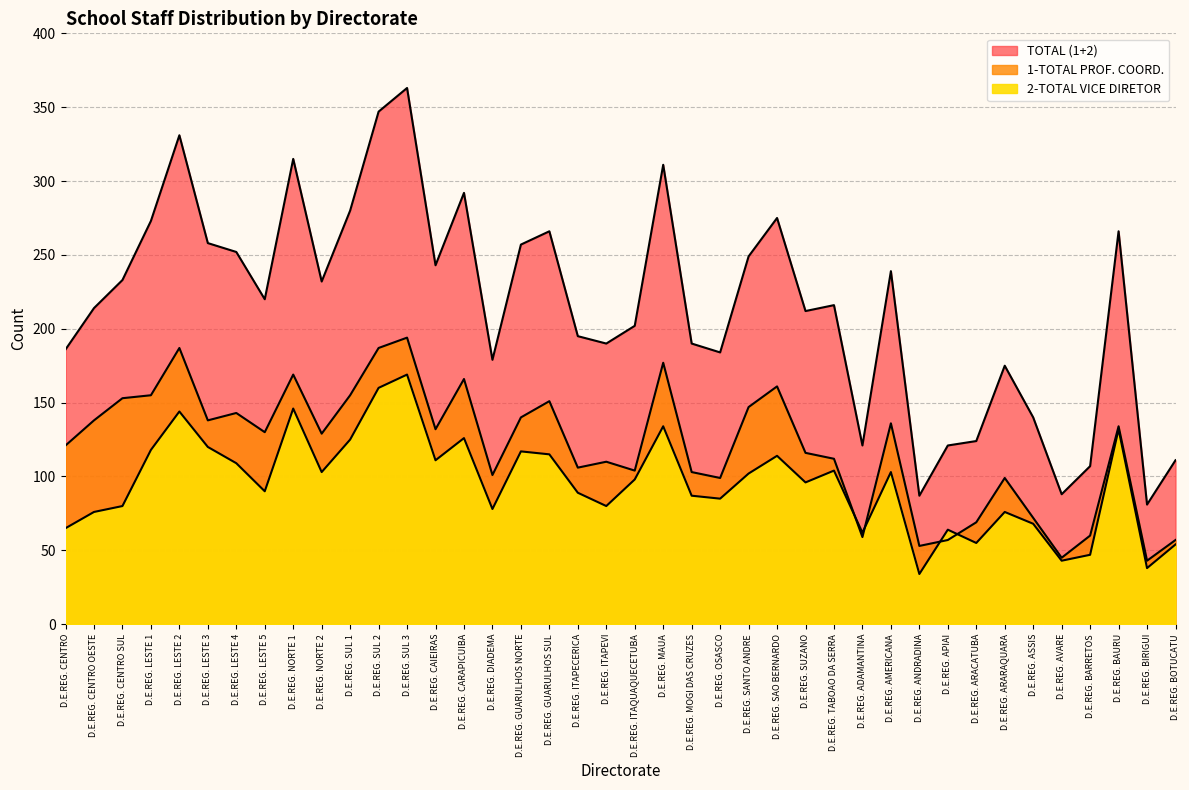

Reading right to left, list all the values displayed in this chart.

TOTAL (1+2): D.E.REG. BOTUCATU=111	D.E.REG. BIRIGUI=81	D.E.REG. BAURU=266	D.E.REG. BARRETOS=107	D.E.REG. AVARE=88	D.E.REG. ASSIS=140	D.E.REG. ARARAQUARA=175	D.E.REG. ARACATUBA=124	D.E.REG. APIAI=121	D.E.REG. ANDRADINA=87	D.E.REG. AMERICANA=239	D.E.REG. ADAMANTINA=121	D.E.REG. TABOAO DA SERRA=216	D.E.REG. SUZANO=212	D.E.REG. SAO BERNARDO=275	D.E.REG. SANTO ANDRE=249	D.E.REG. OSASCO=184	D.E.REG. MOGI DAS CRUZES=190	D.E.REG. MAUA=311	D.E.REG. ITAQUAQUECETUBA=202	D.E.REG. ITAPEVI=190	D.E.REG. ITAPECERICA=195	D.E.REG. GUARULHOS SUL=266	D.E.REG. GUARULHOS NORTE=257	D.E.REG. DIADEMA=179	D.E.REG. CARAPICUIBA=292	D.E.REG. CAIEIRAS=243	D.E.REG. SUL 3=363	D.E.REG. SUL 2=347	D.E.REG. SUL 1=280	D.E.REG. NORTE 2=232	D.E.REG. NORTE 1=315	D.E.REG. LESTE 5=220	D.E.REG. LESTE 4=252	D.E.REG. LESTE 3=258	D.E.REG. LESTE 2=331	D.E.REG. LESTE 1=273	D.E.REG. CENTRO SUL=233	D.E.REG. CENTRO OESTE=214	D.E.REG. CENTRO=186
1-TOTAL PROF. COORD.: D.E.REG. BOTUCATU=57	D.E.REG. BIRIGUI=43	D.E.REG. BAURU=134	D.E.REG. BARRETOS=60	D.E.REG. AVARE=45	D.E.REG. ASSIS=72	D.E.REG. ARARAQUARA=99	D.E.REG. ARACATUBA=69	D.E.REG. APIAI=57	D.E.REG. ANDRADINA=53	D.E.REG. AMERICANA=136	D.E.REG. ADAMANTINA=59	D.E.REG. TABOAO DA SERRA=112	D.E.REG. SUZANO=116	D.E.REG. SAO BERNARDO=161	D.E.REG. SANTO ANDRE=147	D.E.REG. OSASCO=99	D.E.REG. MOGI DAS CRUZES=103	D.E.REG. MAUA=177	D.E.REG. ITAQUAQUECETUBA=104	D.E.REG. ITAPEVI=110	D.E.REG. ITAPECERICA=106	D.E.REG. GUARULHOS SUL=151	D.E.REG. GUARULHOS NORTE=140	D.E.REG. DIADEMA=101	D.E.REG. CARAPICUIBA=166	D.E.REG. CAIEIRAS=132	D.E.REG. SUL 3=194	D.E.REG. SUL 2=187	D.E.REG. SUL 1=155	D.E.REG. NORTE 2=129	D.E.REG. NORTE 1=169	D.E.REG. LESTE 5=130	D.E.REG. LESTE 4=143	D.E.REG. LESTE 3=138	D.E.REG. LESTE 2=187	D.E.REG. LESTE 1=155	D.E.REG. CENTRO SUL=153	D.E.REG. CENTRO OESTE=138	D.E.REG. CENTRO=121
2-TOTAL VICE DIRETOR: D.E.REG. BOTUCATU=54	D.E.REG. BIRIGUI=38	D.E.REG. BAURU=132	D.E.REG. BARRETOS=47	D.E.REG. AVARE=43	D.E.REG. ASSIS=68	D.E.REG. ARARAQUARA=76	D.E.REG. ARACATUBA=55	D.E.REG. APIAI=64	D.E.REG. ANDRADINA=34	D.E.REG. AMERICANA=103	D.E.REG. ADAMANTINA=62	D.E.REG. TABOAO DA SERRA=104	D.E.REG. SUZANO=96	D.E.REG. SAO BERNARDO=114	D.E.REG. SANTO ANDRE=102	D.E.REG. OSASCO=85	D.E.REG. MOGI DAS CRUZES=87	D.E.REG. MAUA=134	D.E.REG. ITAQUAQUECETUBA=98	D.E.REG. ITAPEVI=80	D.E.REG. ITAPECERICA=89	D.E.REG. GUARULHOS SUL=115	D.E.REG. GUARULHOS NORTE=117	D.E.REG. DIADEMA=78	D.E.REG. CARAPICUIBA=126	D.E.REG. CAIEIRAS=111	D.E.REG. SUL 3=169	D.E.REG. SUL 2=160	D.E.REG. SUL 1=125	D.E.REG. NORTE 2=103	D.E.REG. NORTE 1=146	D.E.REG. LESTE 5=90	D.E.REG. LESTE 4=109	D.E.REG. LESTE 3=120	D.E.REG. LESTE 2=144	D.E.REG. LESTE 1=118	D.E.REG. CENTRO SUL=80	D.E.REG. CENTRO OESTE=76	D.E.REG. CENTRO=65